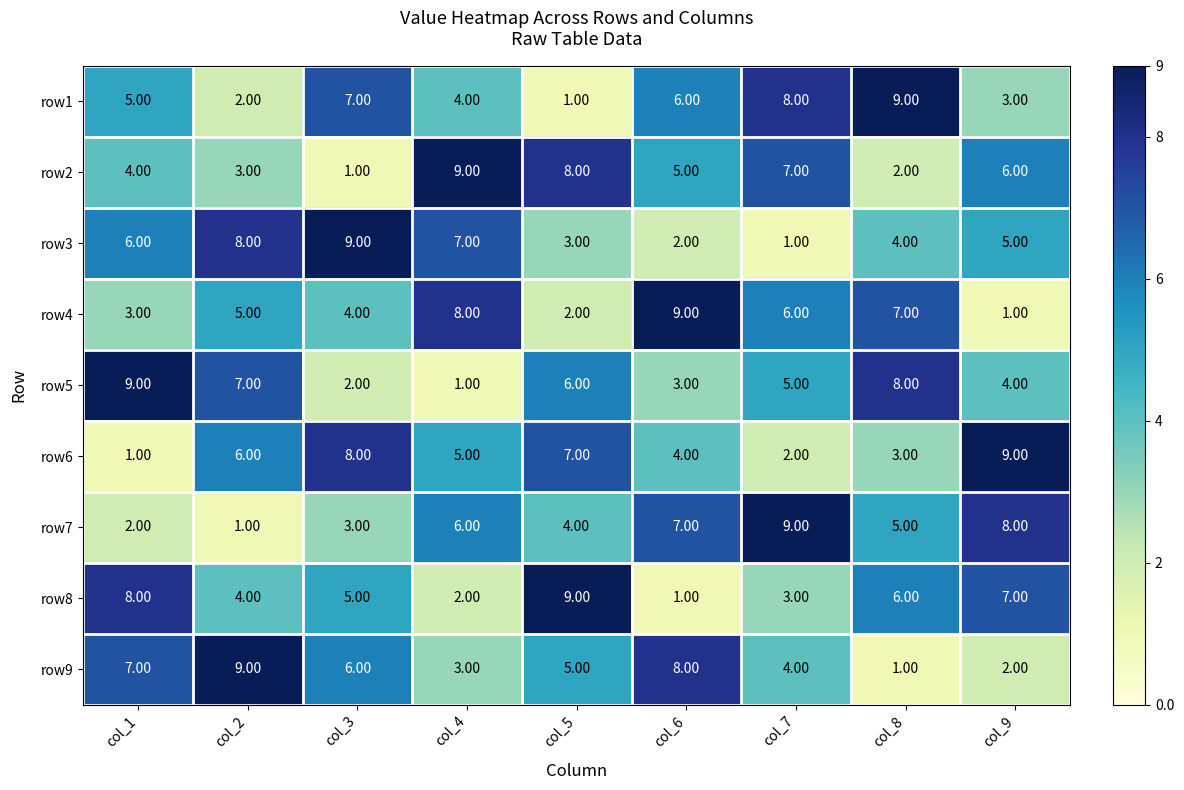

At how many categories does at least one series exceed 3?

9